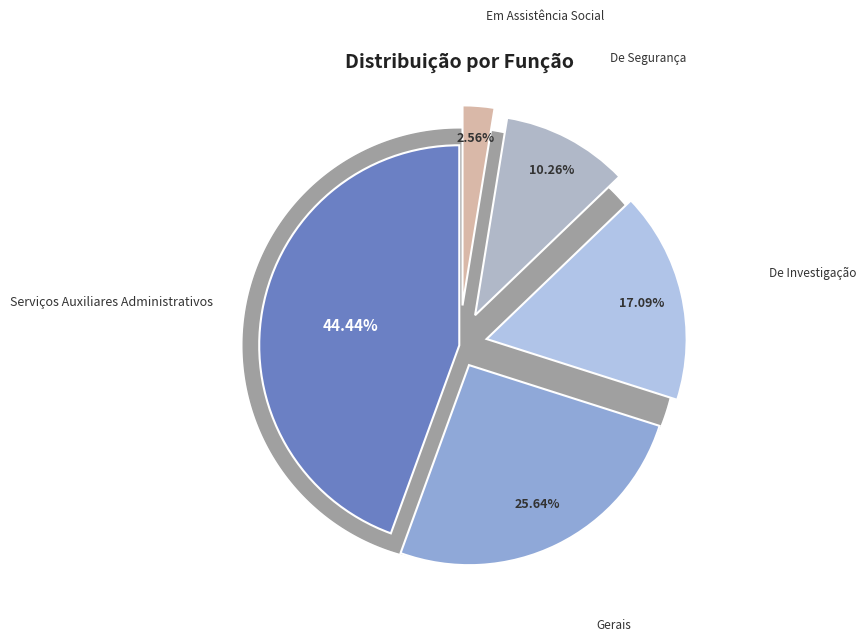

What is the change in value from SERVIÇOS DE INVESTIGAÇÃO to SERVIÇOS DE SEGURANÇA?

-8